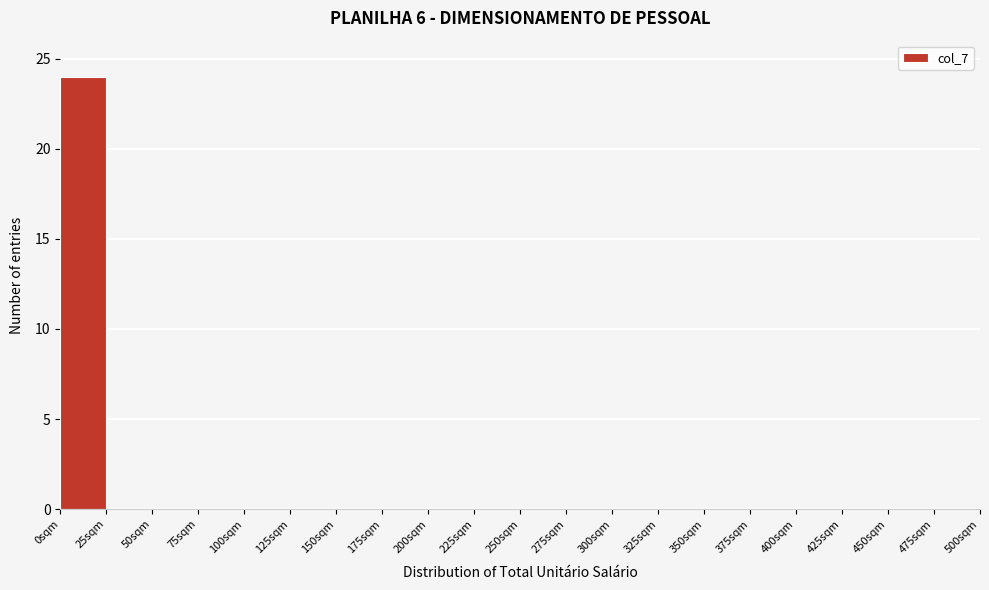

Reading left to right, list every bar in this chart as the range it spans on the x-axis followed by its height. The values are not printed on the chart, so give them approximately, as read against the axis.

0 to 25: 24
25 to 50: 0
50 to 75: 0
75 to 100: 0
100 to 125: 0
125 to 150: 0
150 to 175: 0
175 to 200: 0
200 to 225: 0
225 to 250: 0
250 to 275: 0
275 to 300: 0
300 to 325: 0
325 to 350: 0
350 to 375: 0
375 to 400: 0
400 to 425: 0
425 to 450: 0
450 to 475: 0
475 to 500: 0